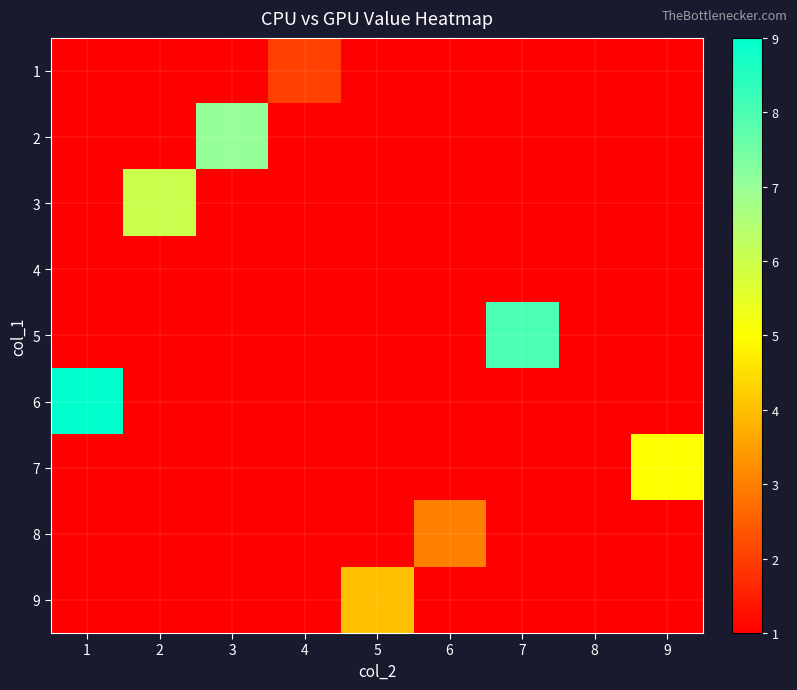

At which category is the sum across all series the highest?

1